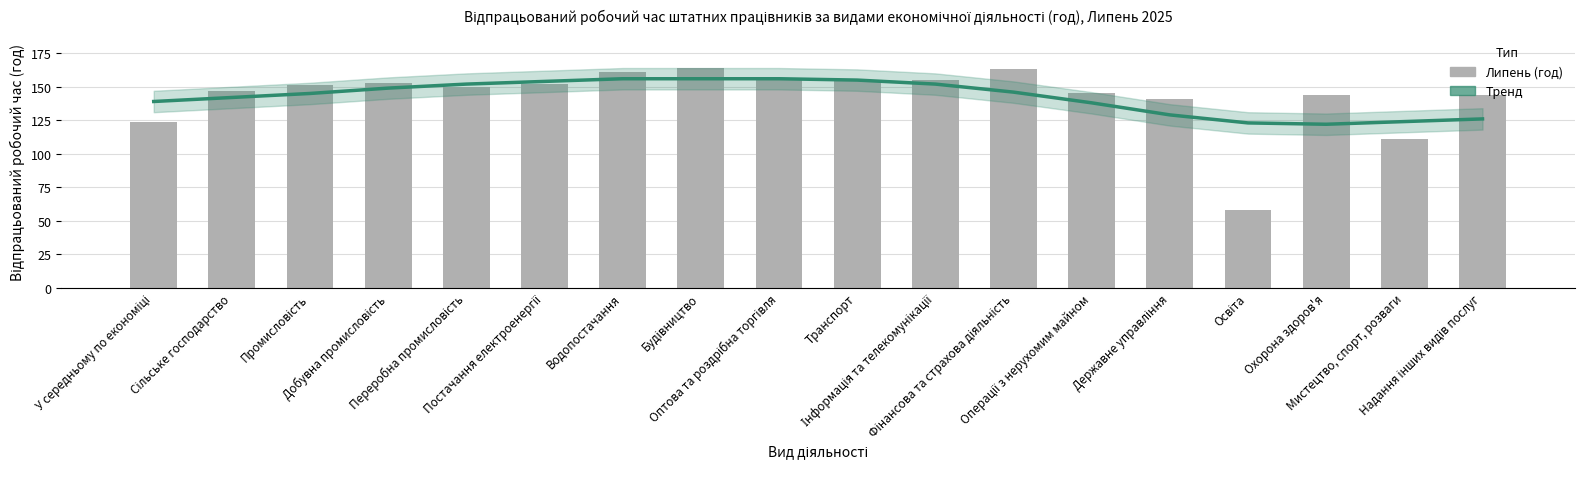

Is it true that Липень equals 86 at Освіта?

False